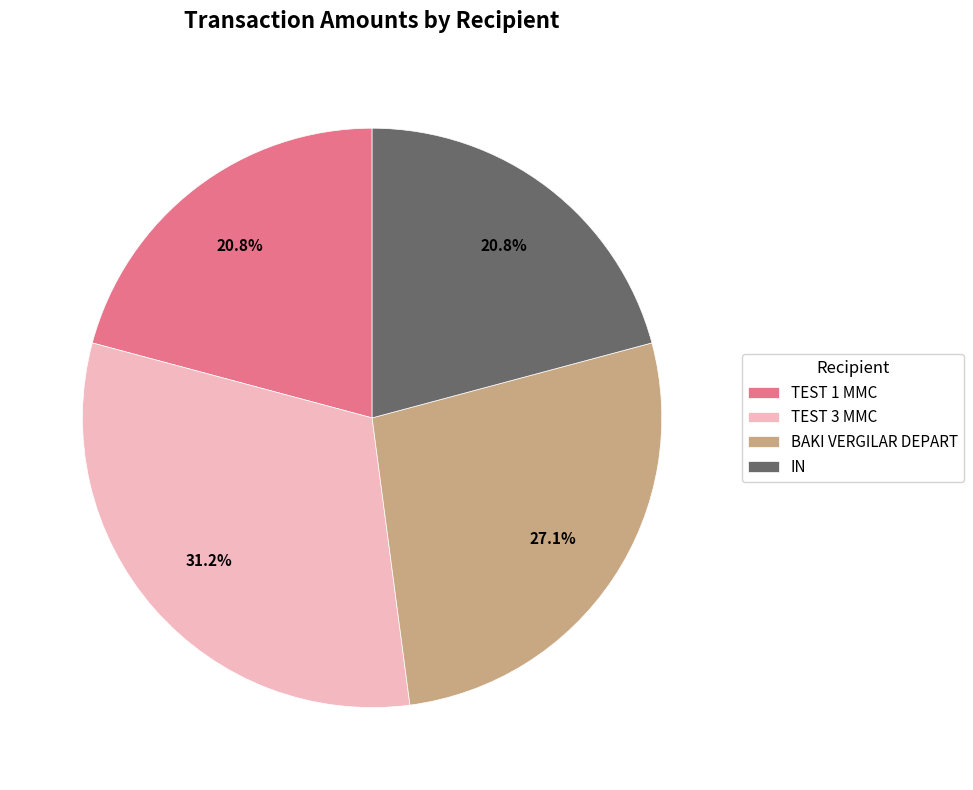

To the nearest percent, what portion does TEST 1 MMC represent?

21%